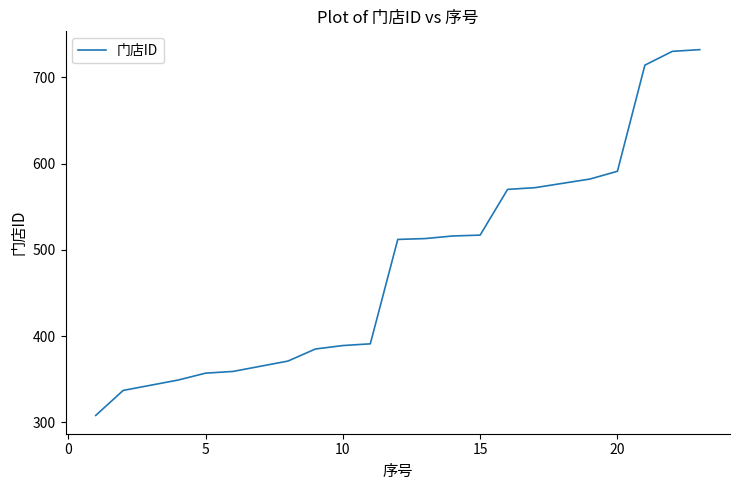

What is the difference between the maximum and minimum values?

424